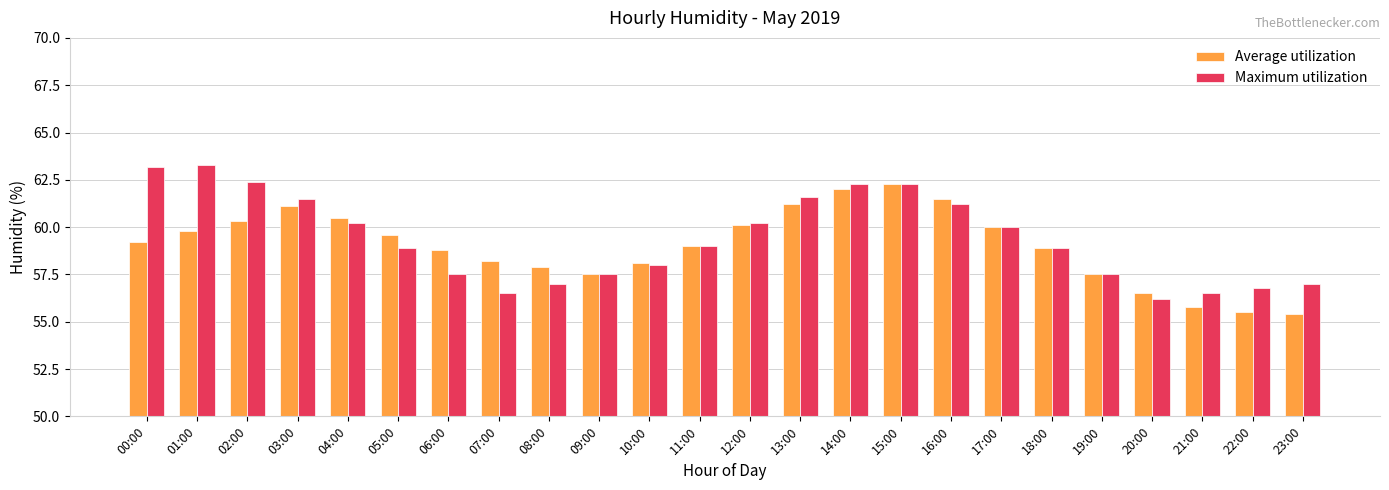

How many bars are there in each group?

2